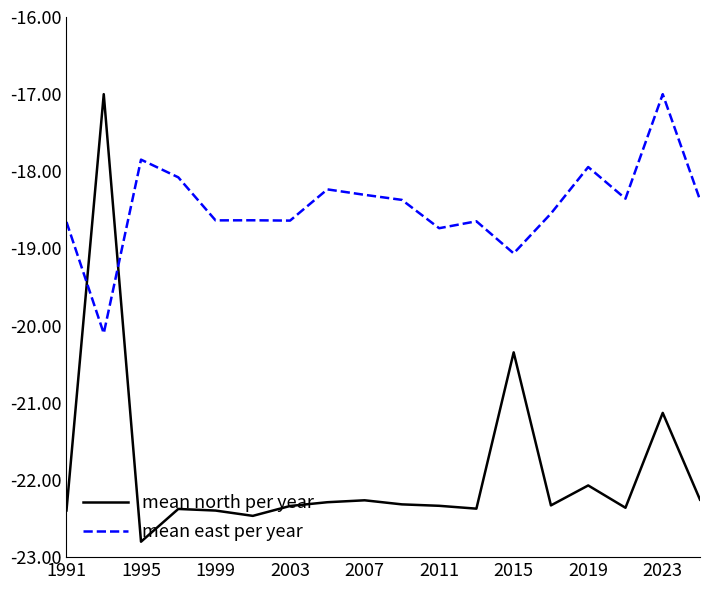

What is the maximum value shown in the chart?

-17.0